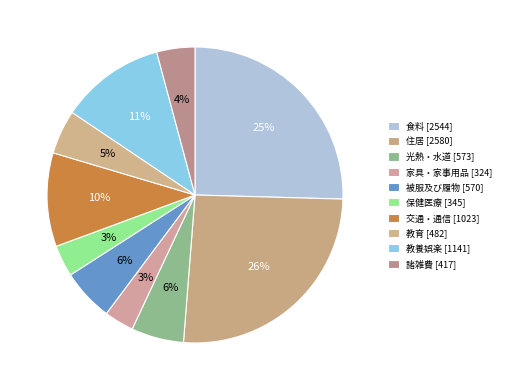

Count the number of slices in the pie.

10